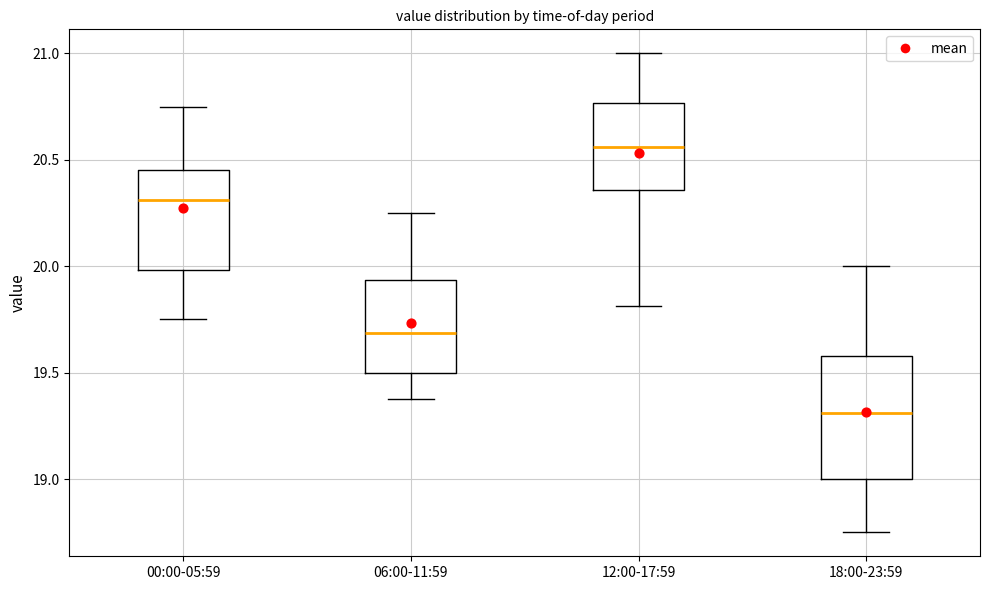

Reading left to right, read every box against the y-axis: the position of its median line, the range the box covers, and the ends of its whiskers. The values are not printed on the chart, so give them approximately, as read against the axis.

00:00-05:59: median 20.30, box 20.00 to 20.45, whiskers 19.75 to 20.75
06:00-11:59: median 19.70, box 19.50 to 19.95, whiskers 19.40 to 20.25
12:00-17:59: median 20.55, box 20.35 to 20.75, whiskers 19.80 to 21.00
18:00-23:59: median 19.30, box 19.00 to 19.60, whiskers 18.75 to 20.00